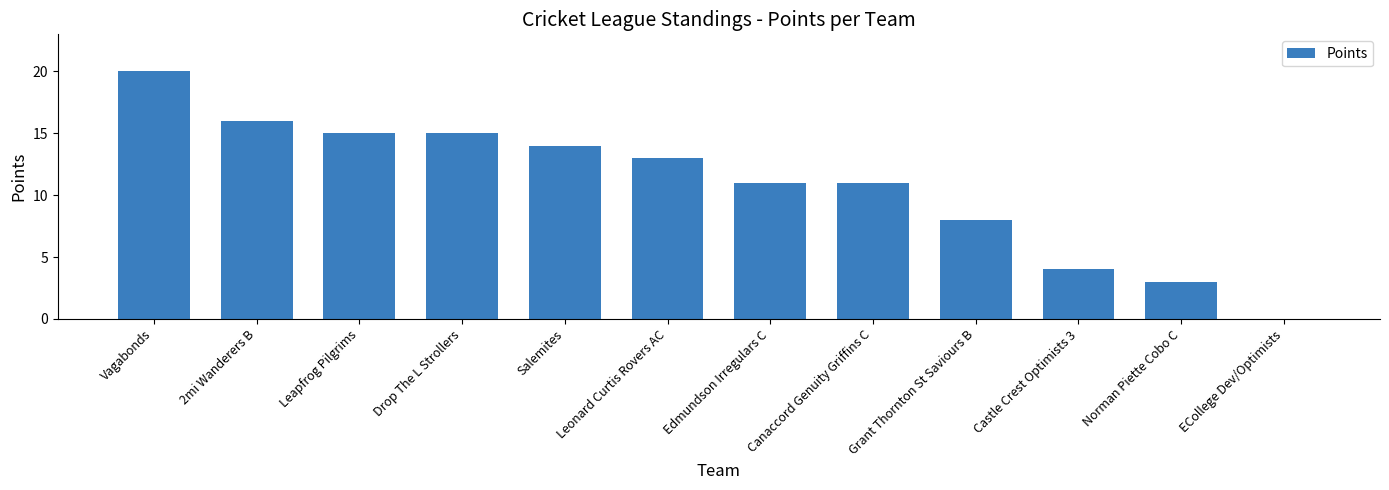

Count the number of data series in this chart.

1